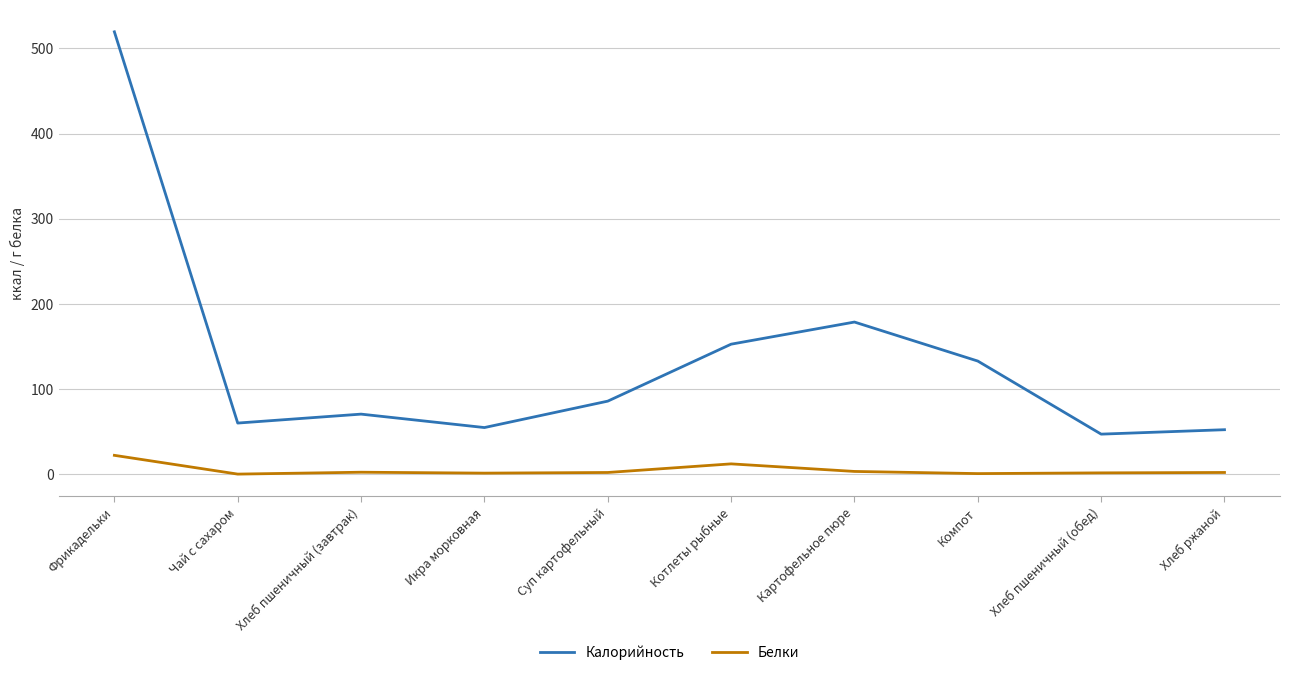

Is it true that Белки equals 2.0 at Хлеб ржаной?

True